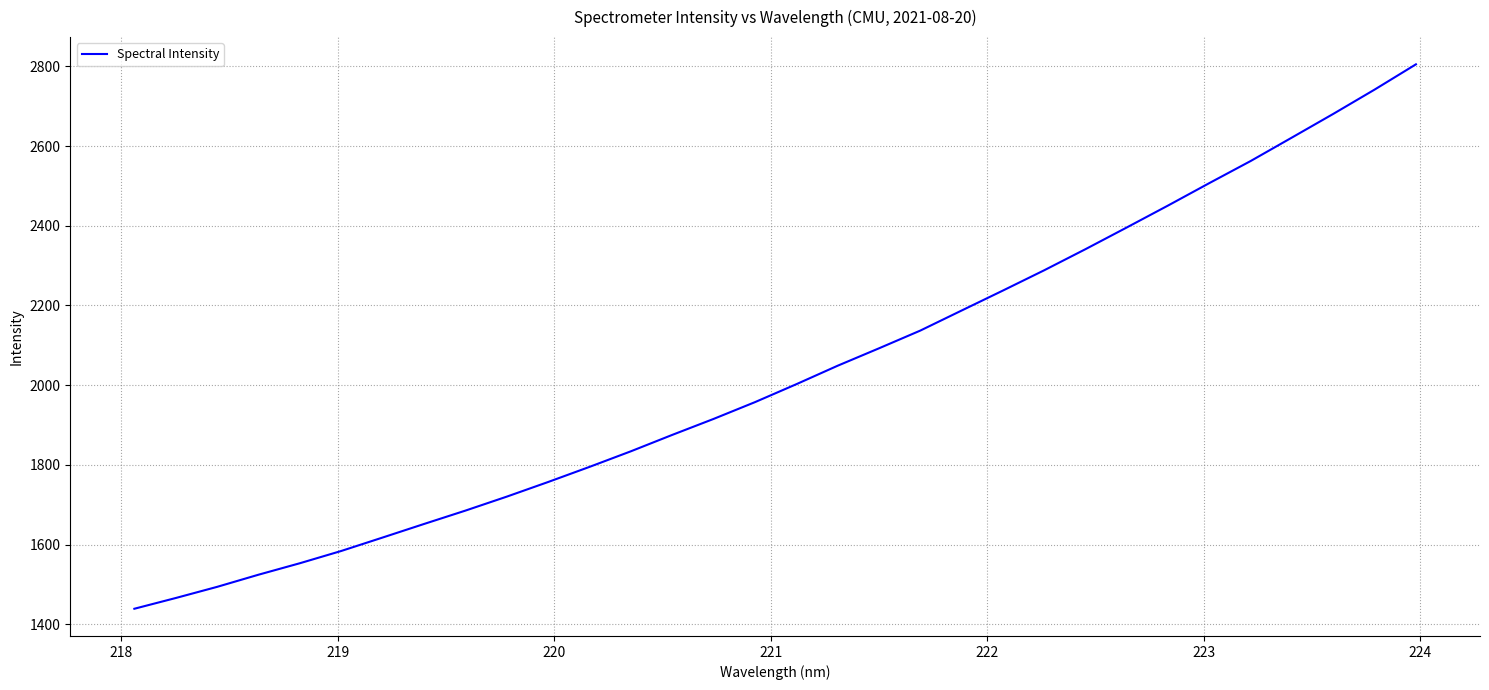

What is the maximum value shown in the chart?

2805.2